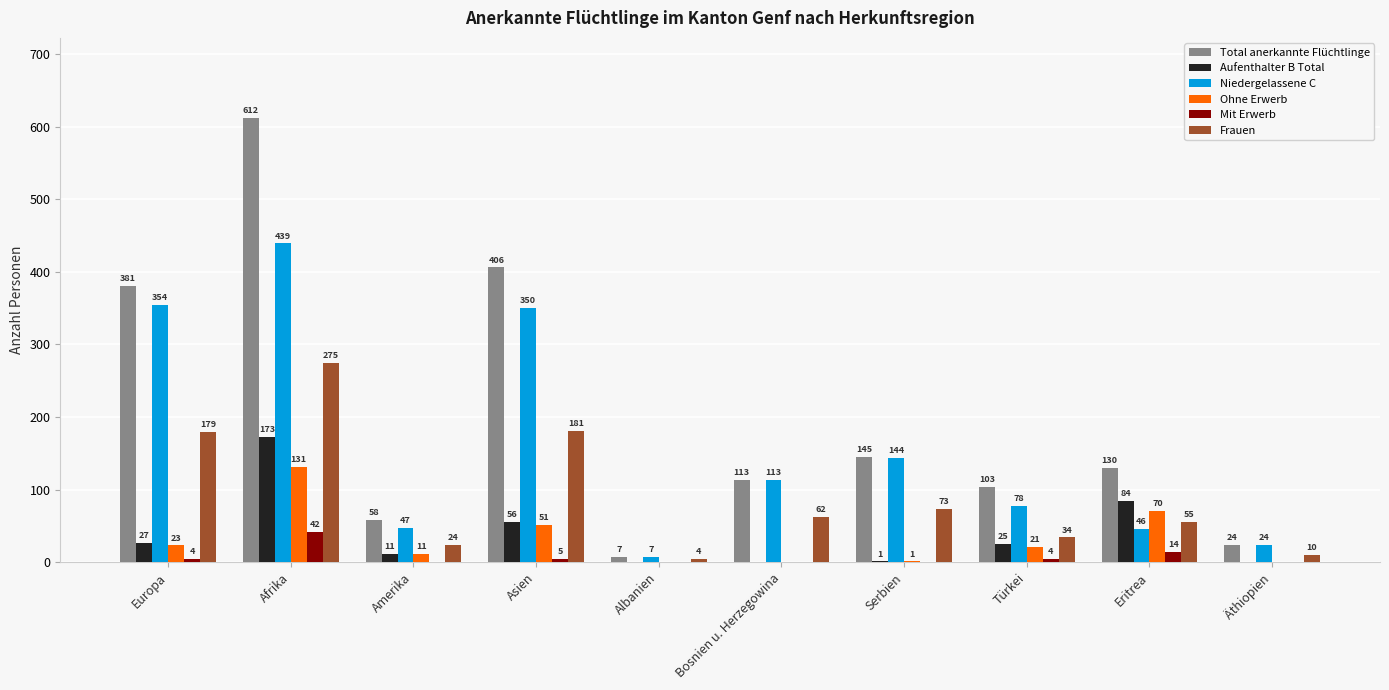

Between Europa and Äthiopien, which series saw the biggest shift?

Total anerkannte Flüchtlinge